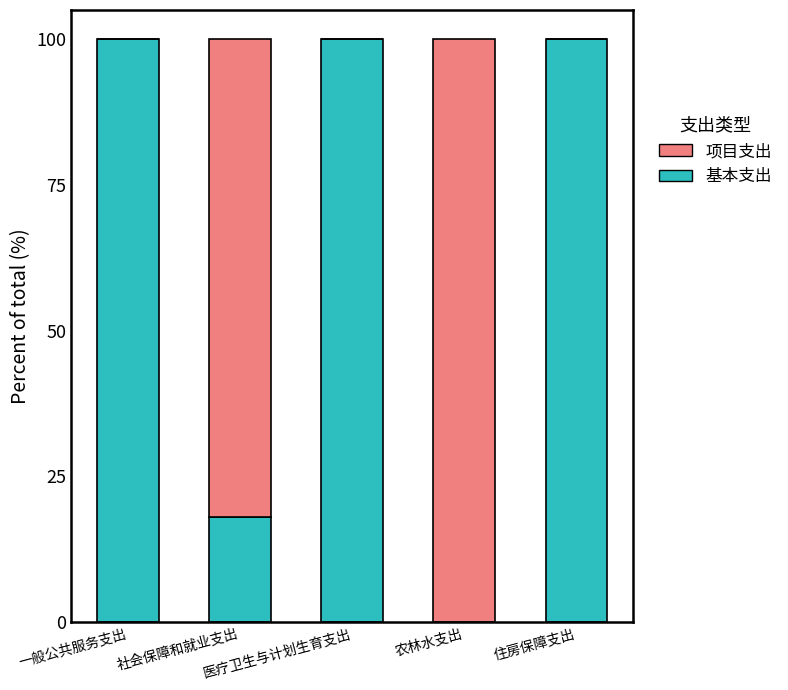

What is the sum of all 基本支出 values?

318.0